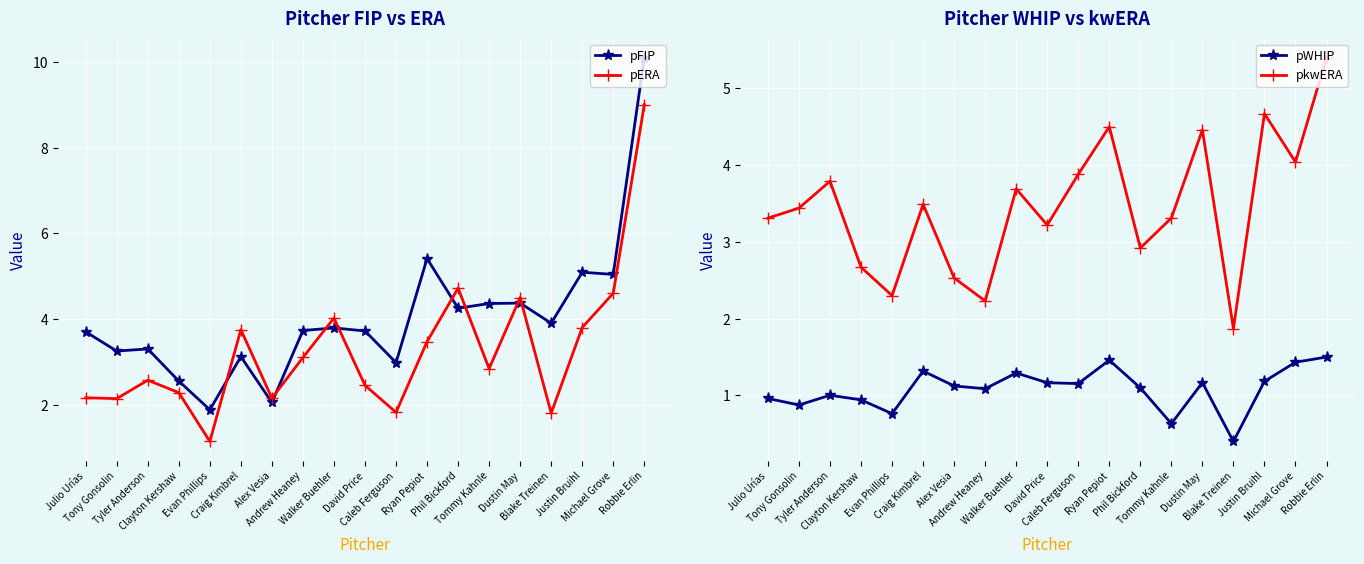

Which has a higher value, Julio Urías or Tommy Kahnle?

Tommy Kahnle